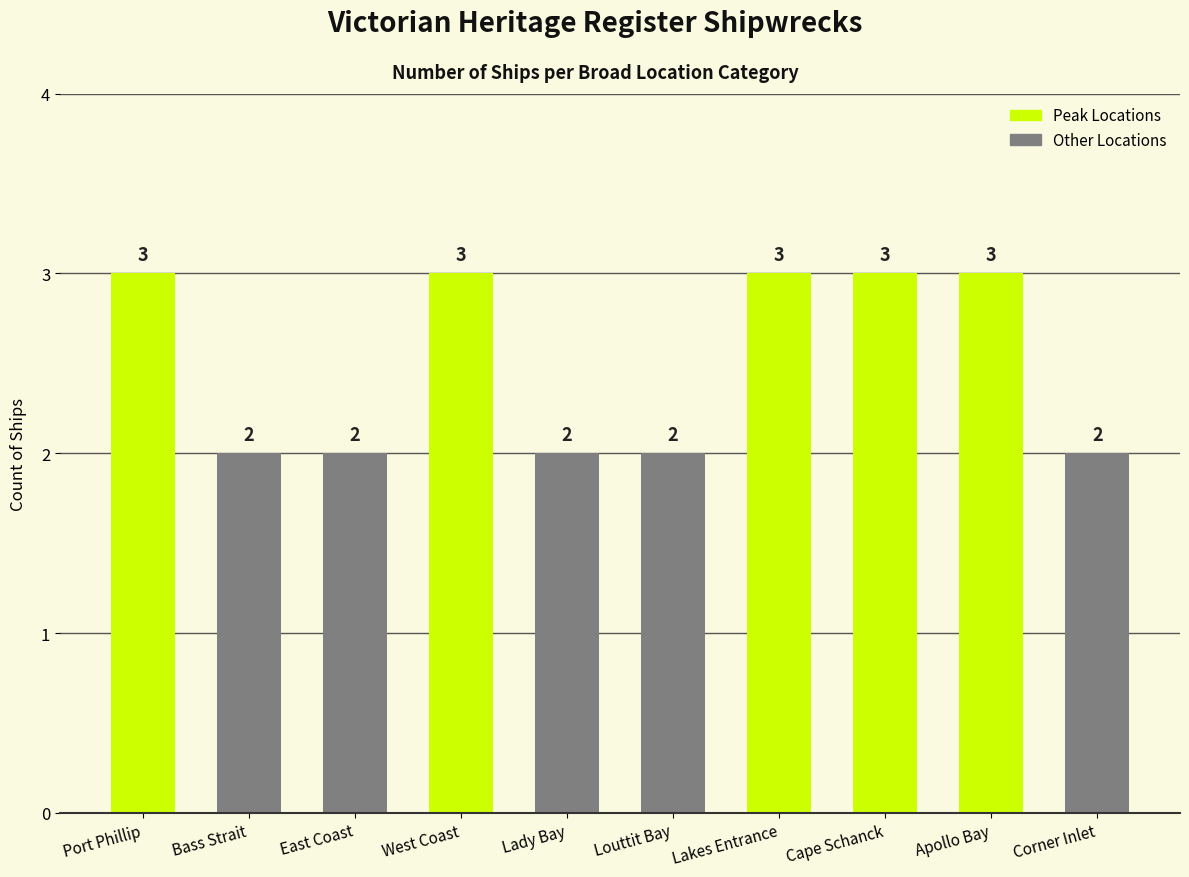

What is the sum of the values at Bass Strait and Corner Inlet?

4